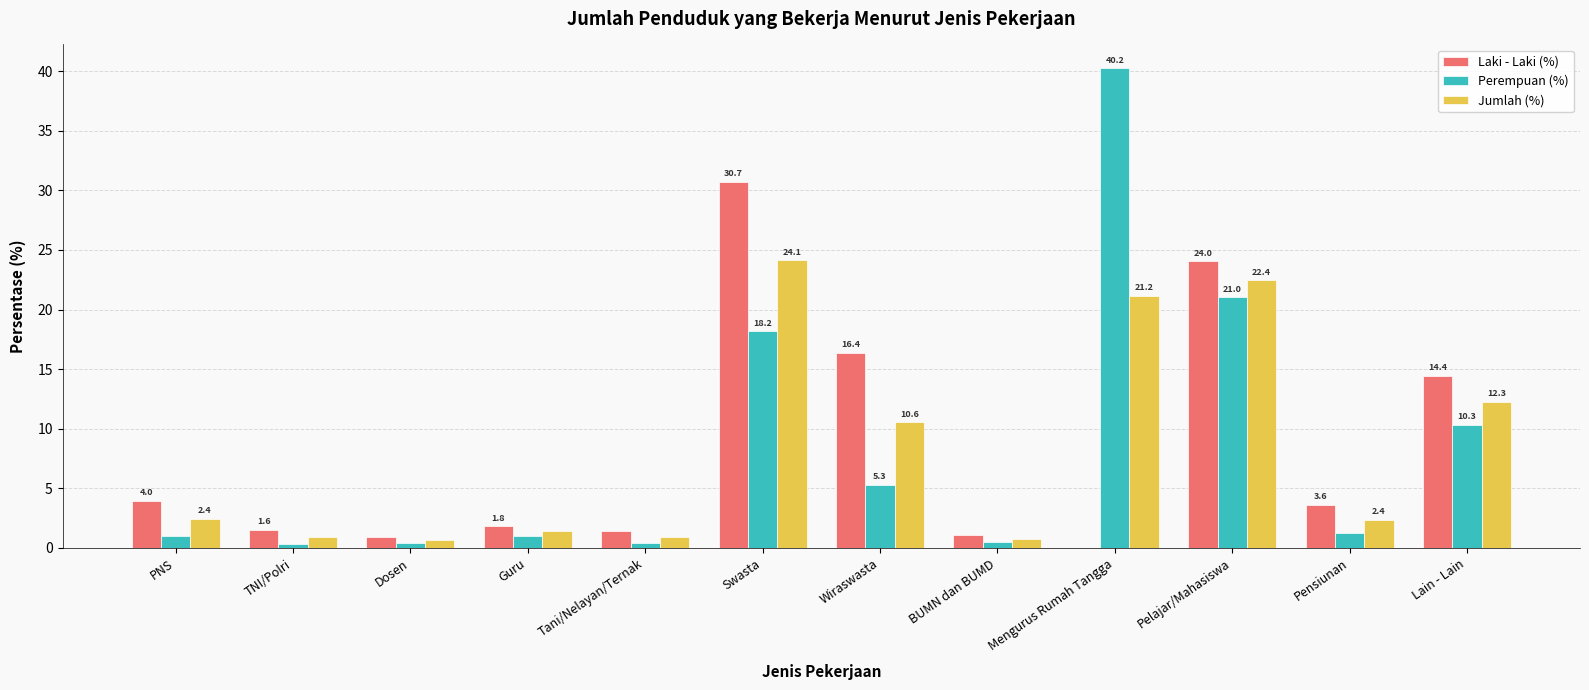

Which series changed the most between Dosen and Mengurus Rumah Tangga?

Perempuan (%)